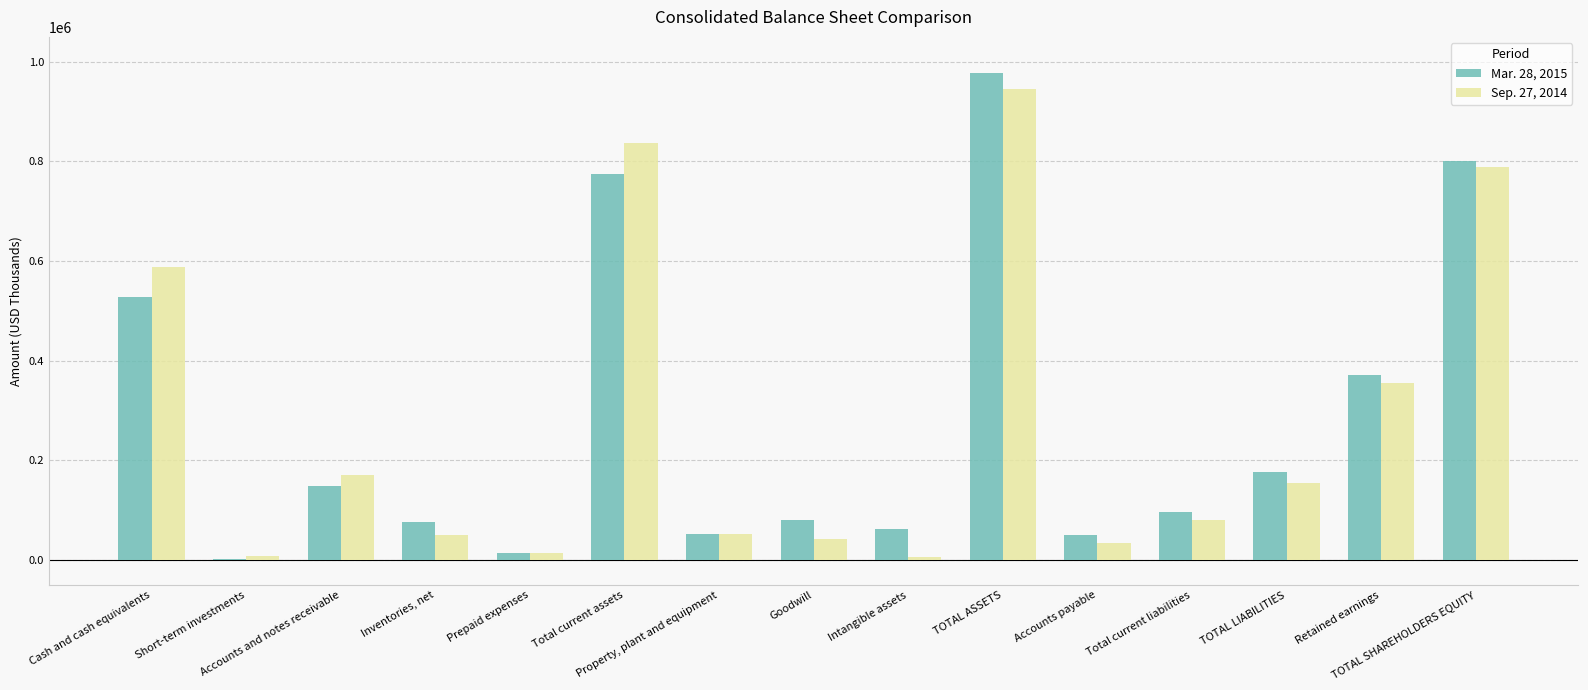

What is the greatest value displayed?

977276